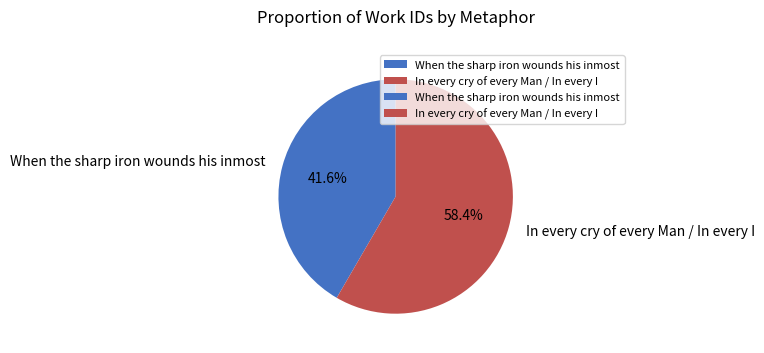

What portion of the pie excludes When the sharp iron wounds his inmost?

58.4%